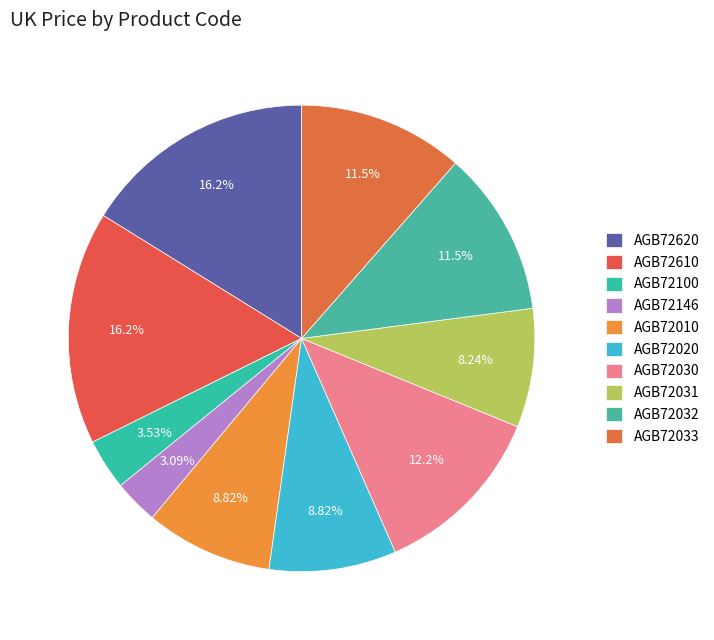

To the nearest percent, what portion does AGB72030 represent?

12%